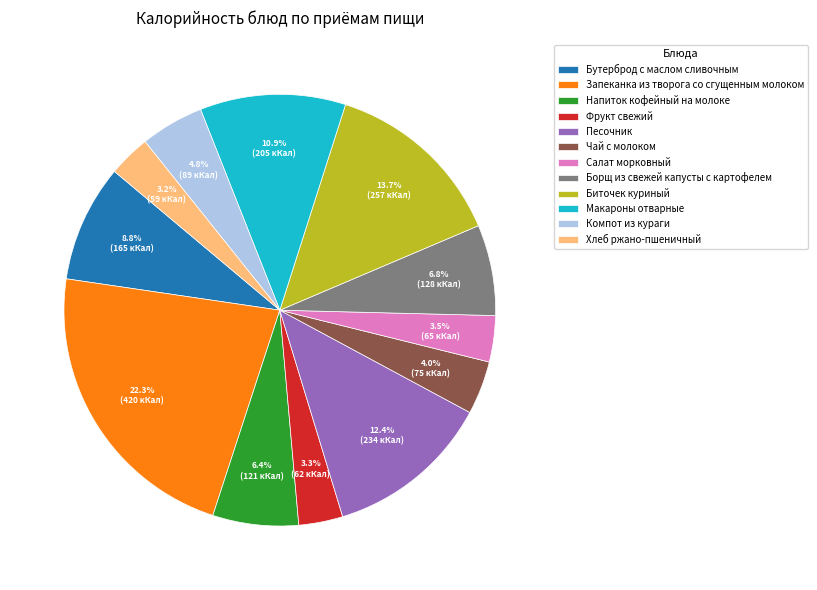

Is it true that Борщ из свежей капусты с картофелем is 20% of the pie?

False